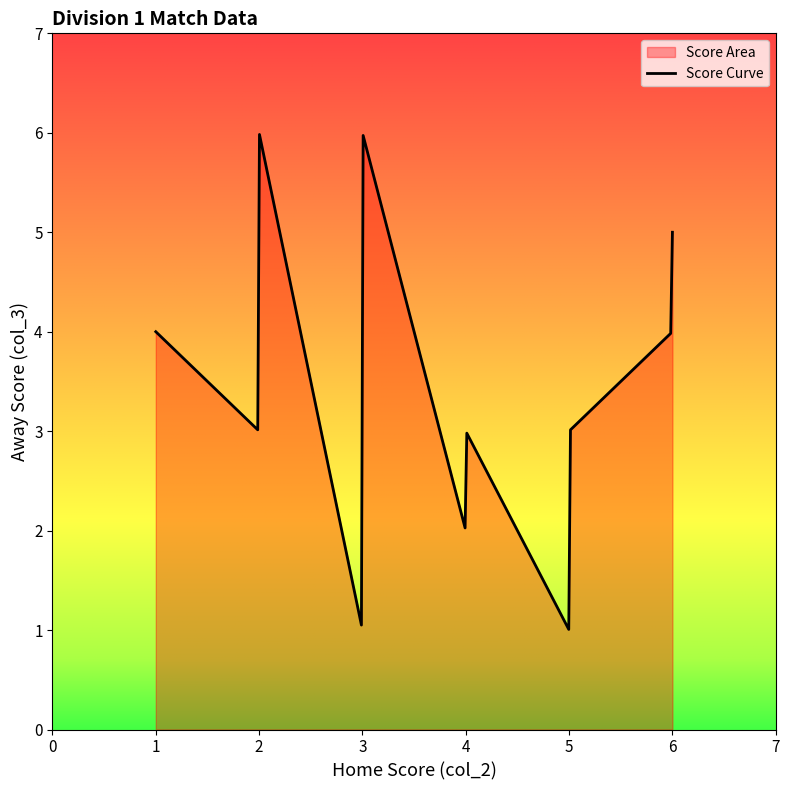

What is the minimum value shown in the chart?

1.0